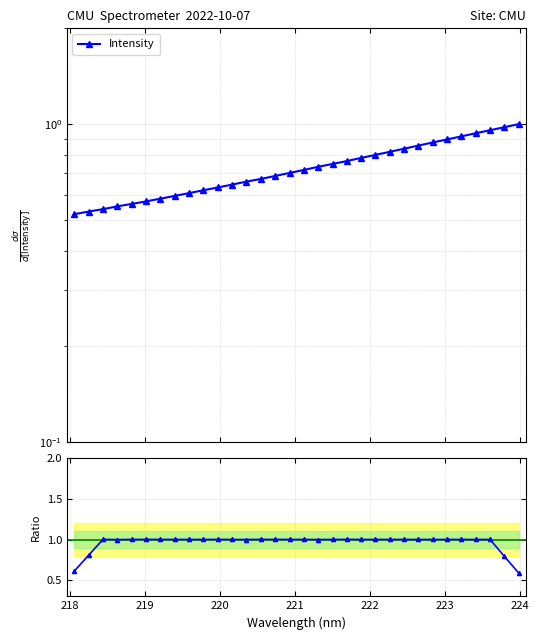

What is the difference between the second highest and second lowest values in the Ratio to peak series?

0.4